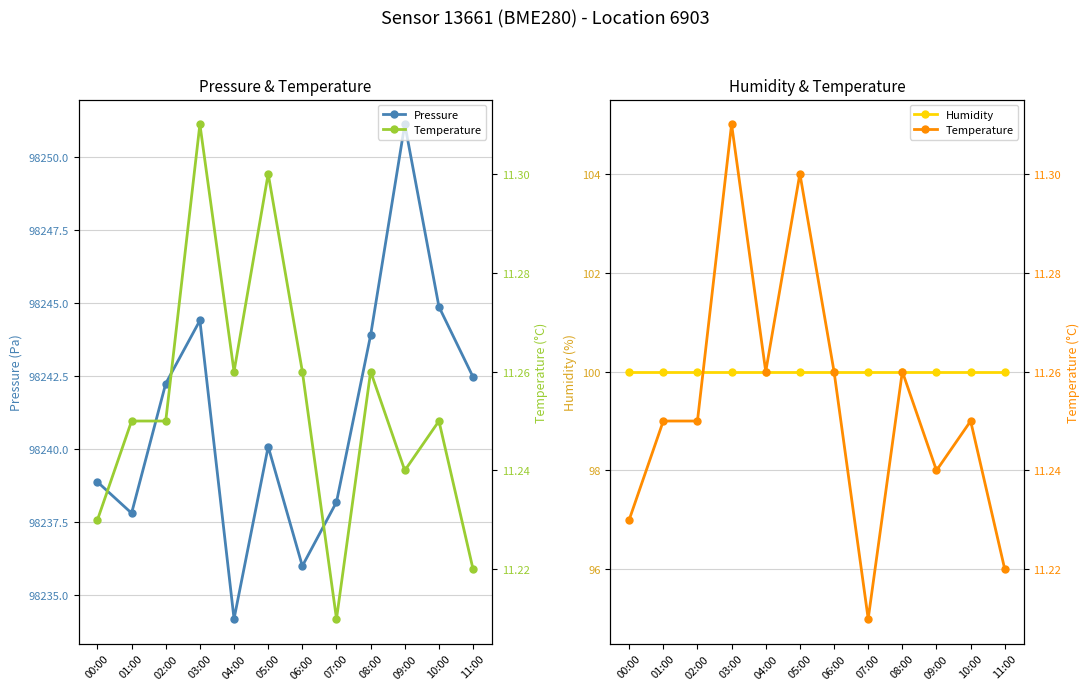

What is the minimum value shown in the chart?

11.2